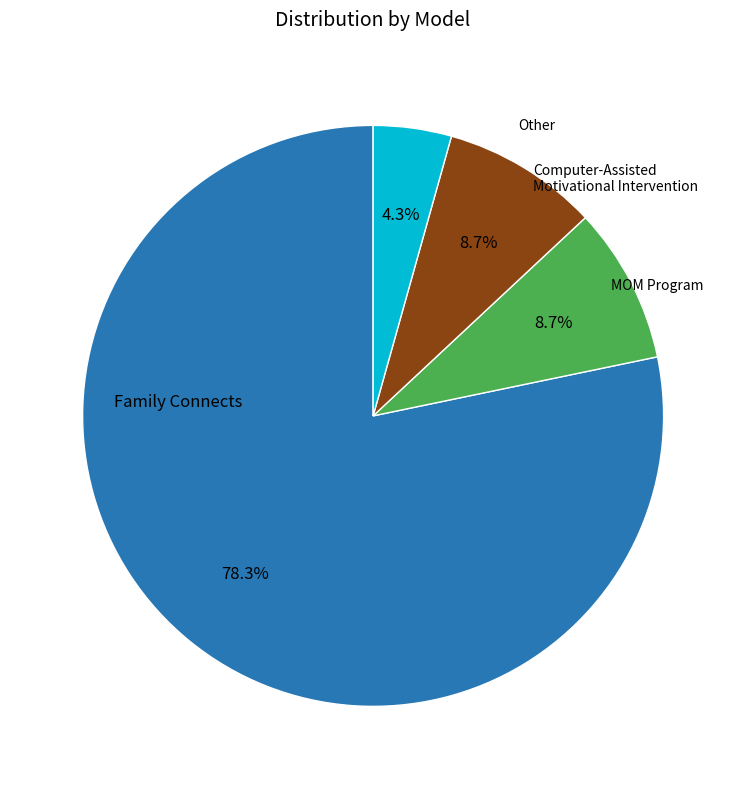

Is there any slice that represents more than half of the pie?

Yes